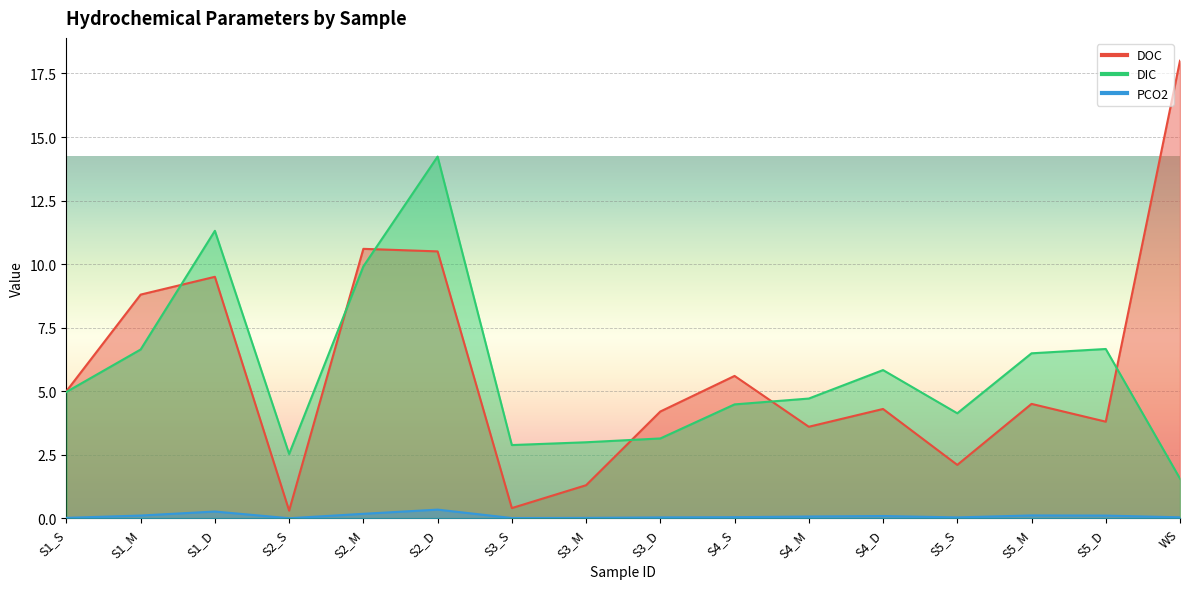

The DOC series shows 11.7 at S1_M. True or false?

False